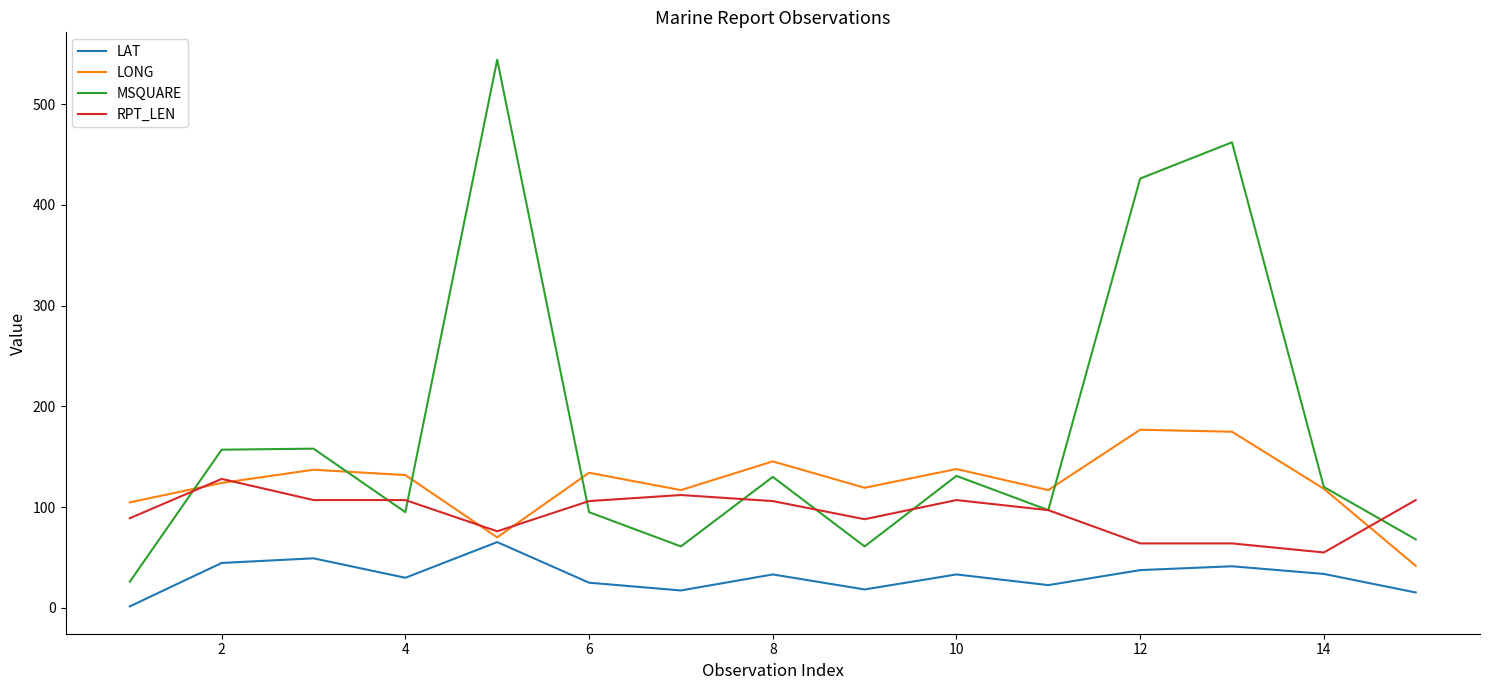

What is the minimum value for RPT_LEN?

55.0